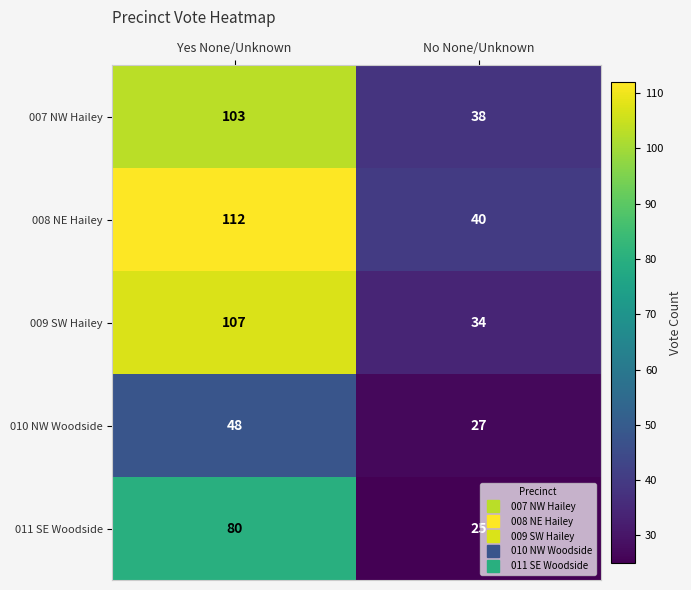

What is the approximate value of 010 NW Woodside at No None/Unknown, to the nearest 10?

30